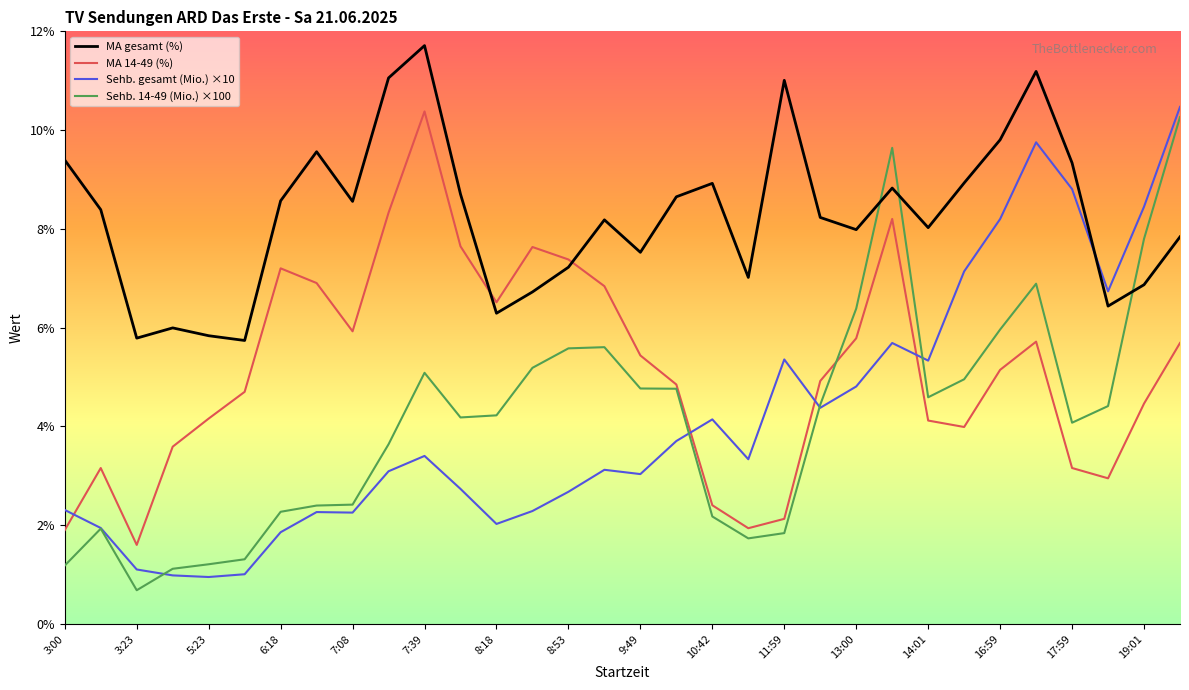

Which series has the largest total across all categories?

MA gesamt (%)